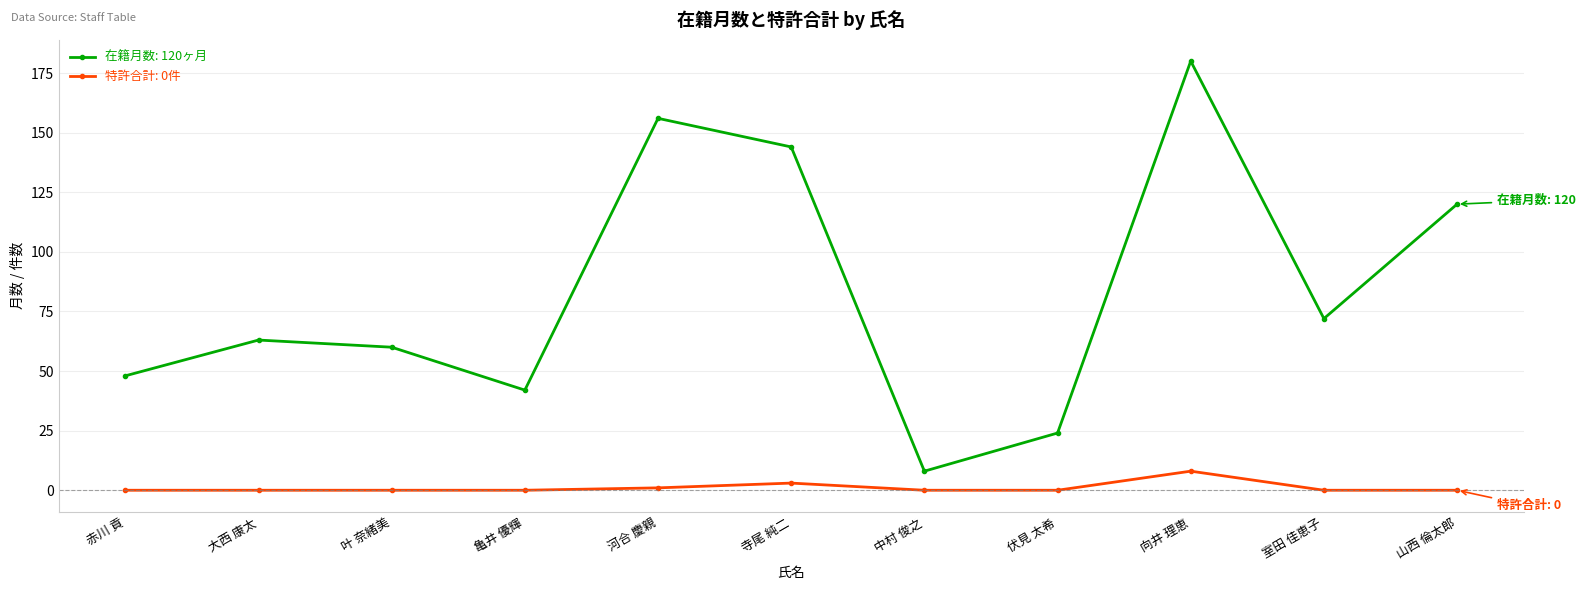

Count the number of data series in this chart.

2